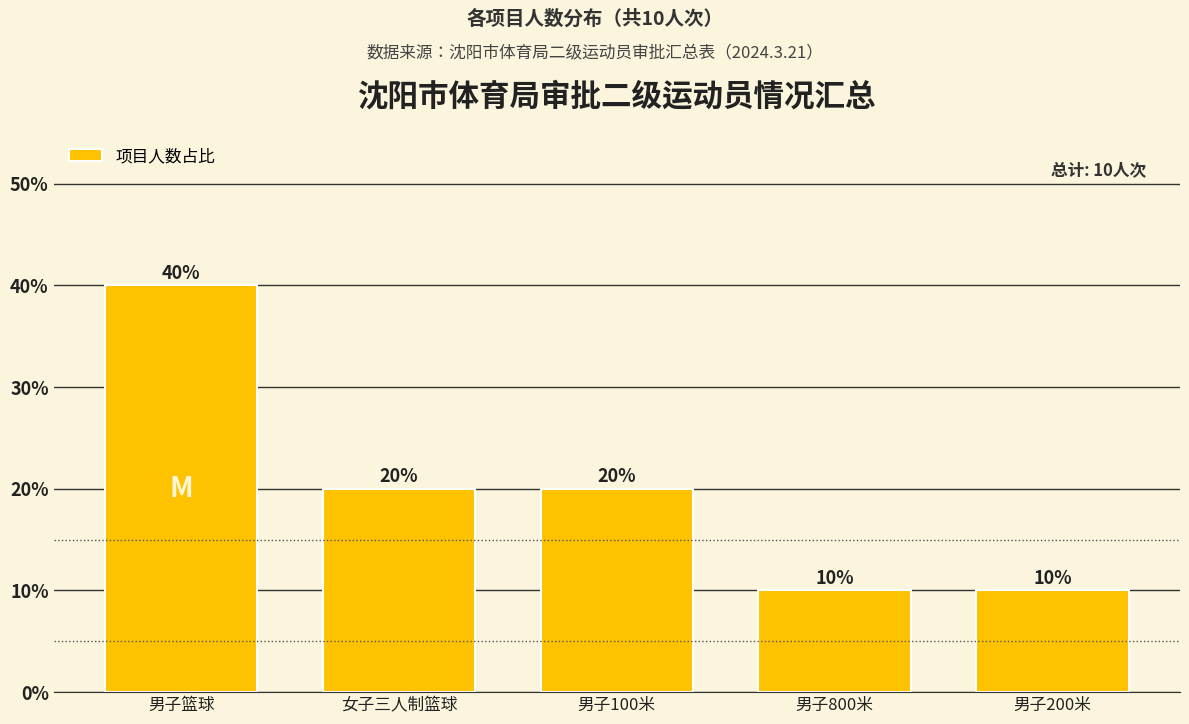

Reading left to right, list all the values displayed in this chart.

40	20	20	10	10